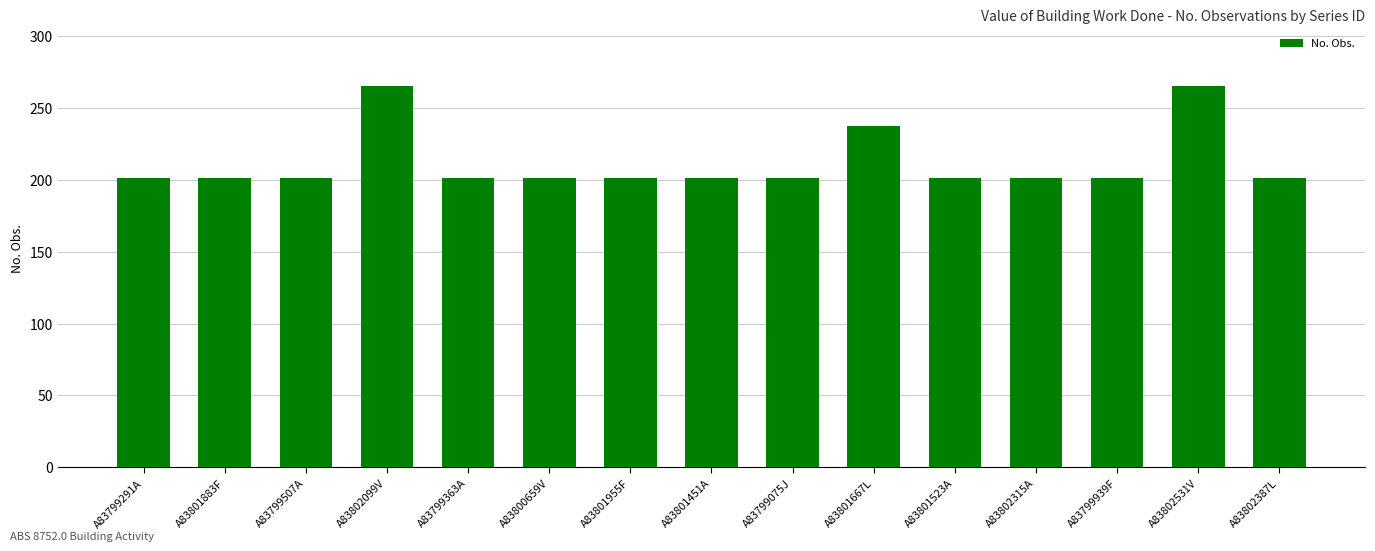

Reading right to left, extract all data points from this chart.

A83802387L=201	A83802531V=265	A83799939F=201	A83802315A=201	A83801523A=201	A83801667L=237	A83799075J=201	A83801451A=201	A83801955F=201	A83800659V=201	A83799363A=201	A83802099V=265	A83799507A=201	A83801883F=201	A83799291A=201